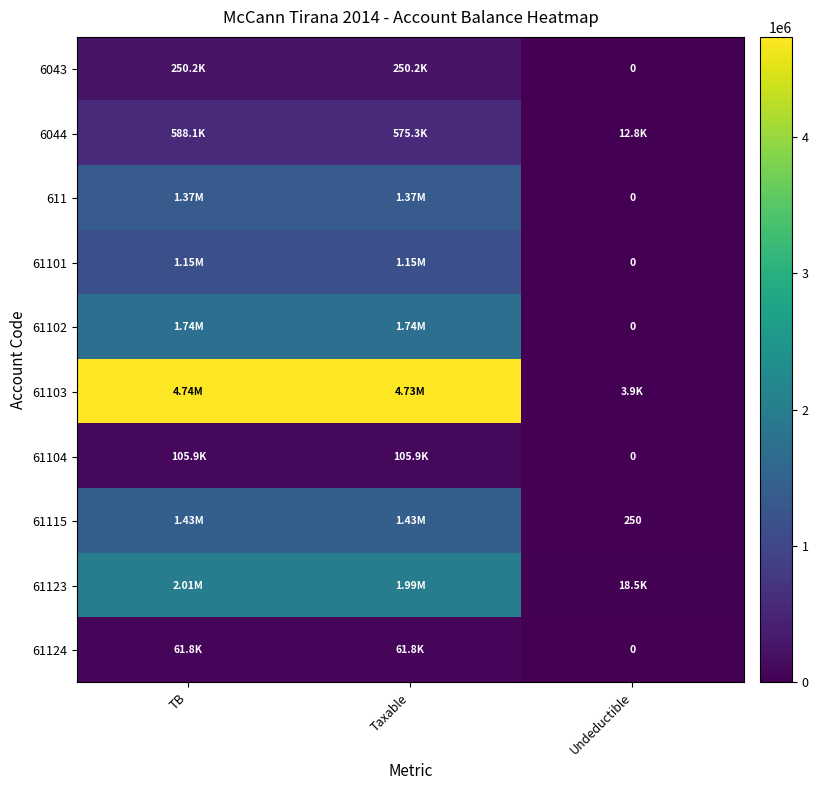

What is the highest value of the 611 series?

1366068.5